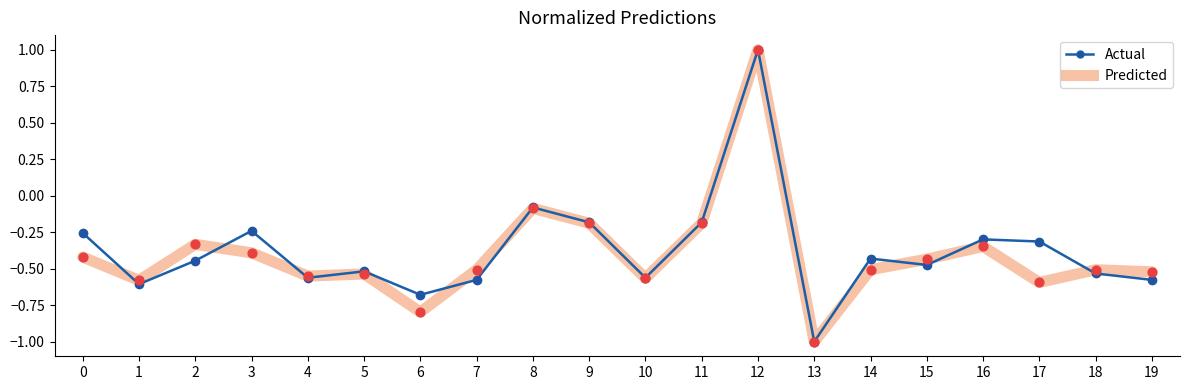

Which series has the largest total across all categories?

Actual